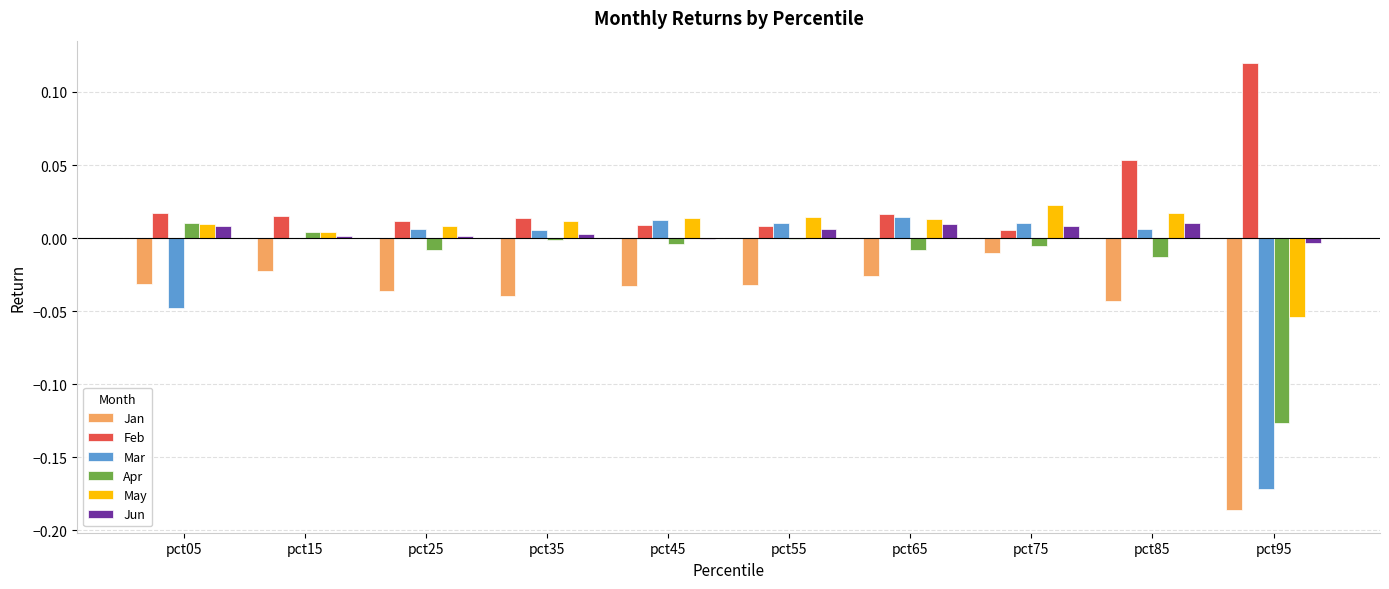

The value of May at pct65 is 0.0. True or false?

True